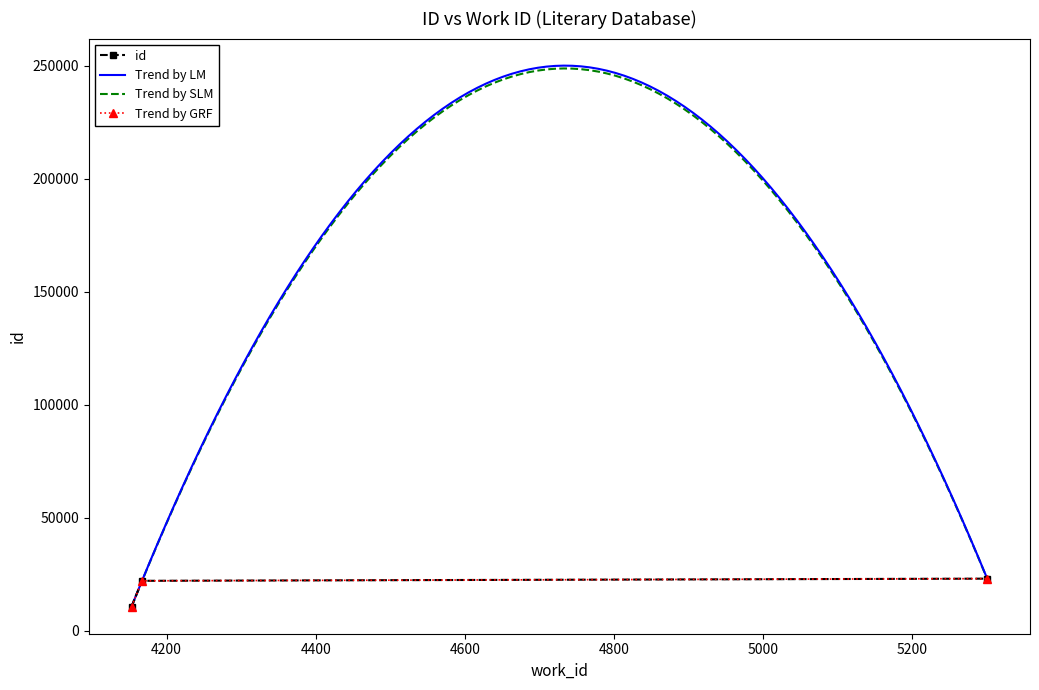

What is the smallest value displayed?

10719